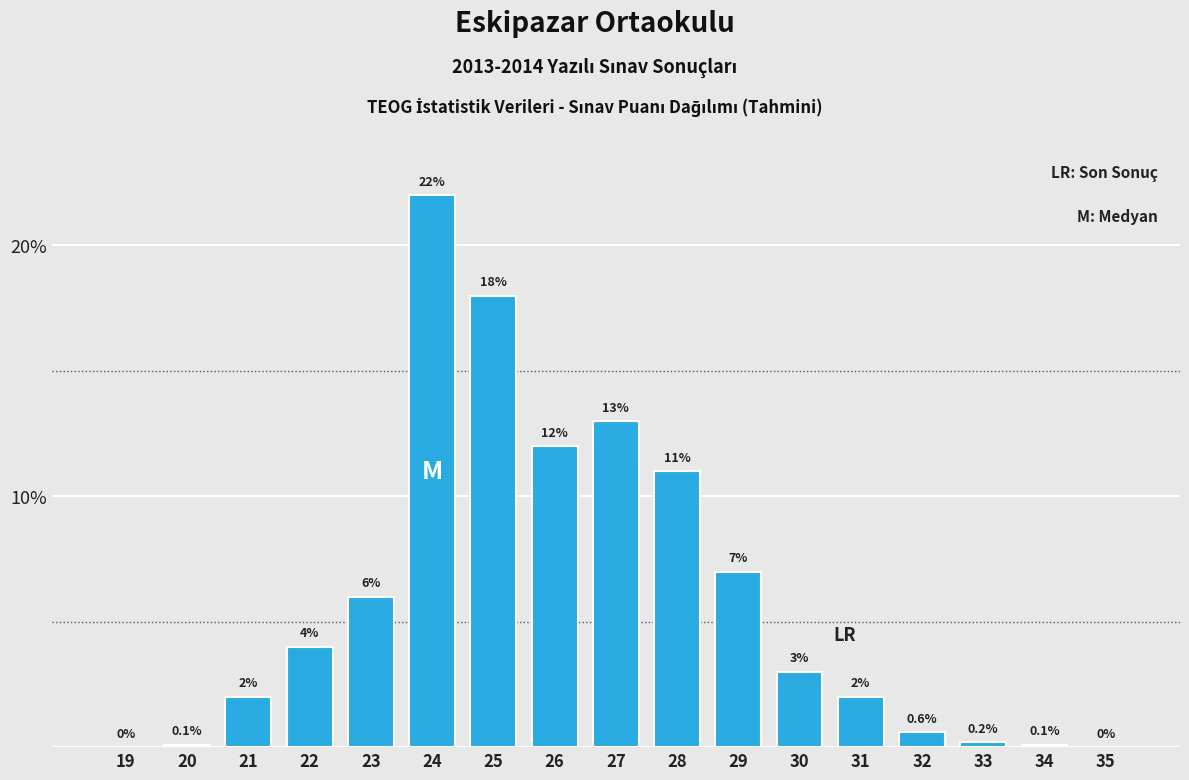

Reading right to left, what are all the values shown in this chart?

35=0.0	34=0.1	33=0.2	32=0.6	31=2.0	30=3.0	29=7.0	28=11.0	27=13.0	26=12.0	25=18.0	24=22.0	23=6.0	22=4.0	21=2.0	20=0.1	19=0.0